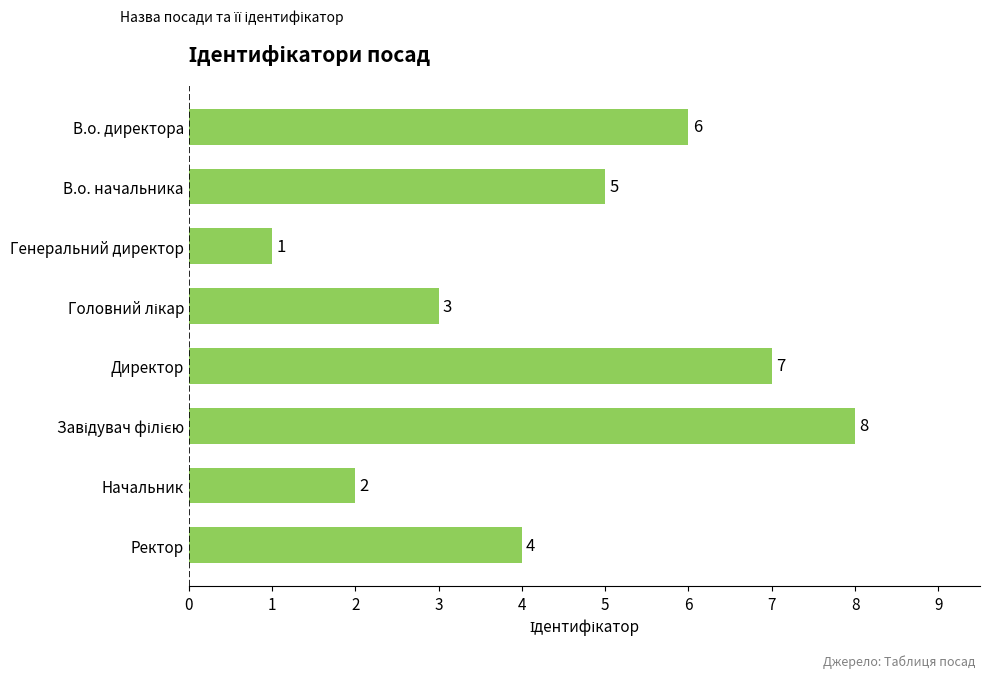

How many bars are there in total?

8